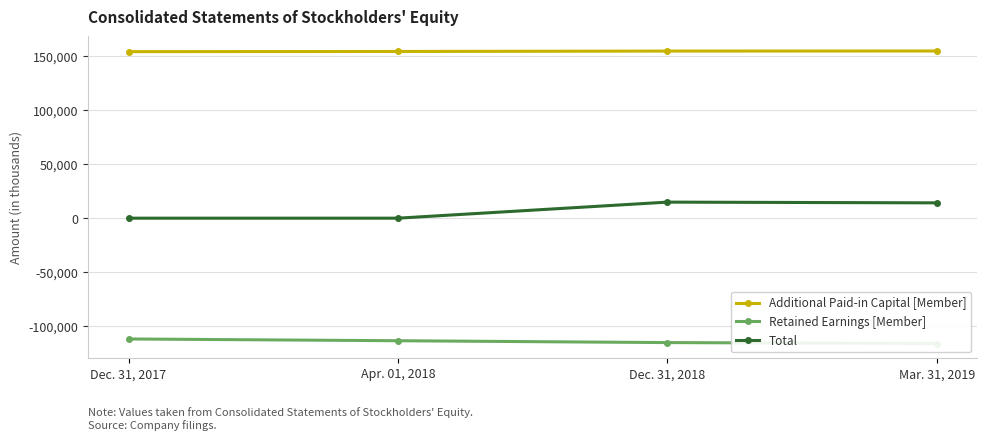

How many lines are shown in the chart?

3